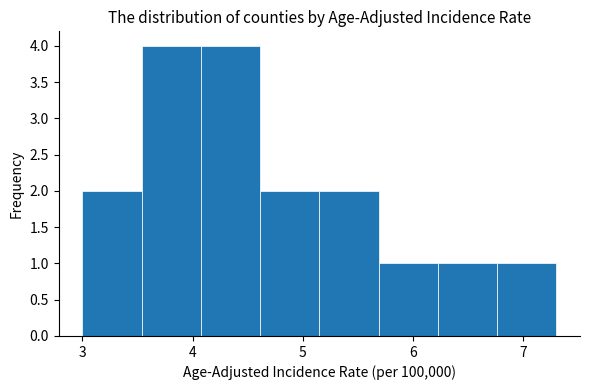

What is the height of the bar covering 3.0 to 3.5 on the x-axis? Neither the bar edges nor the heights are printed on the chart, so give them approximately, as read against the axes.

2